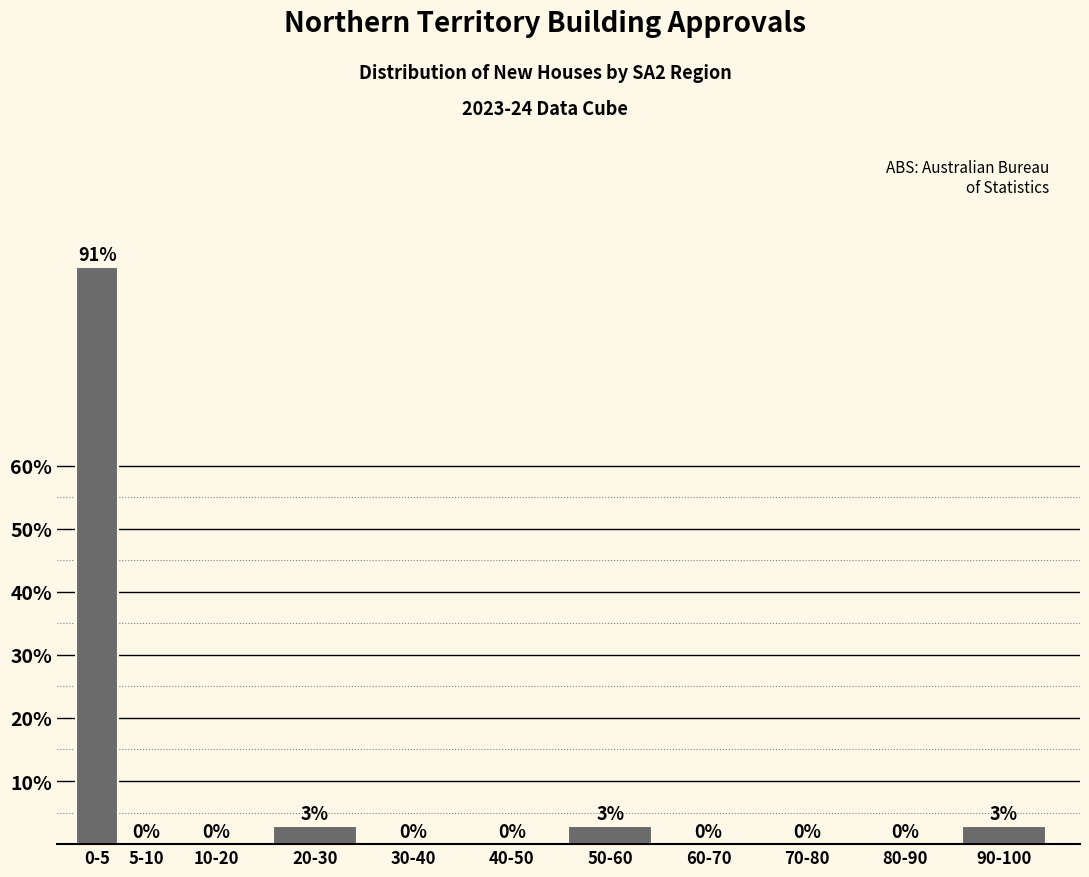

True or false: the data shows 60.5 at 30-40.

False